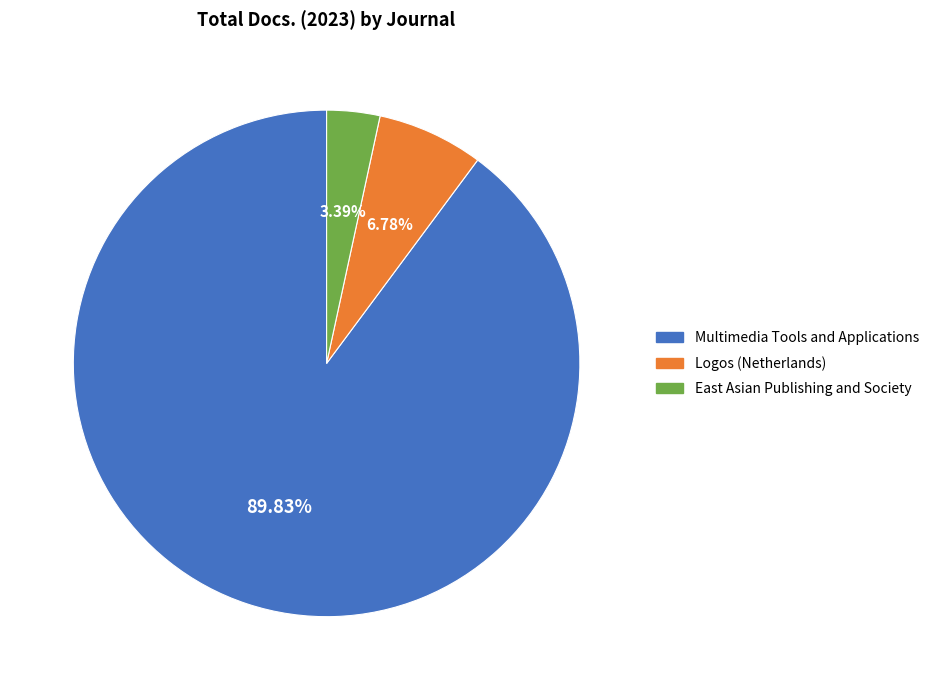

To the nearest percent, what is the combined percentage of Multimedia Tools and Applications and East Asian Publishing and Society?

93%